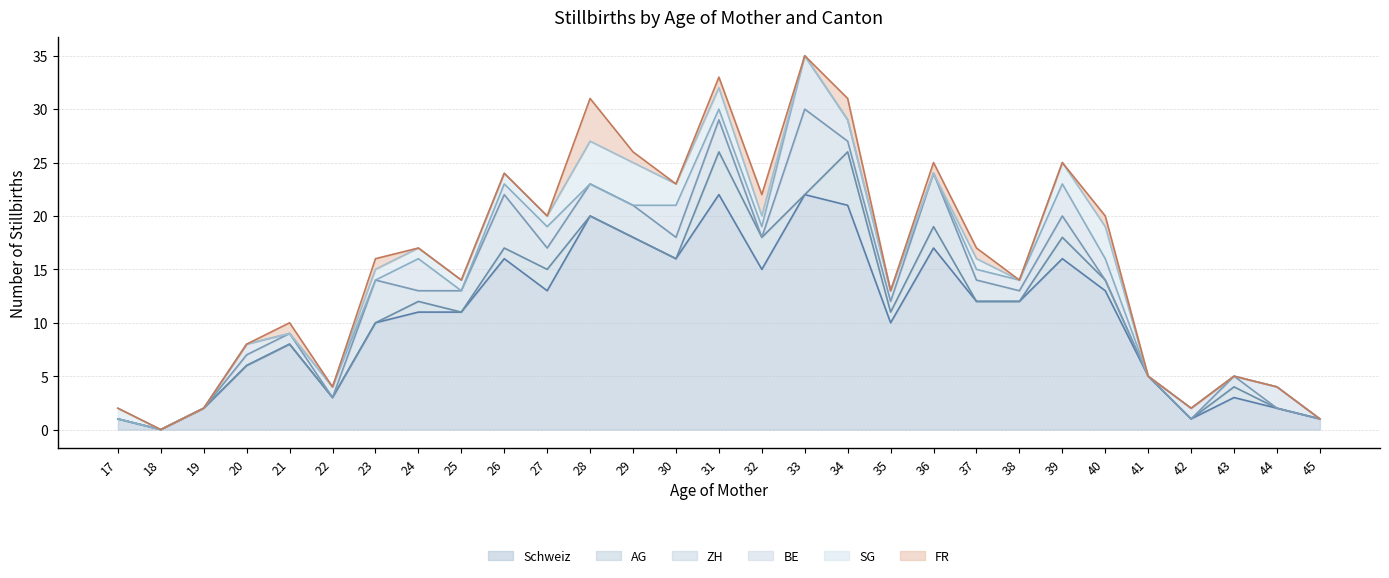

What is the total value across all series at 35?

13